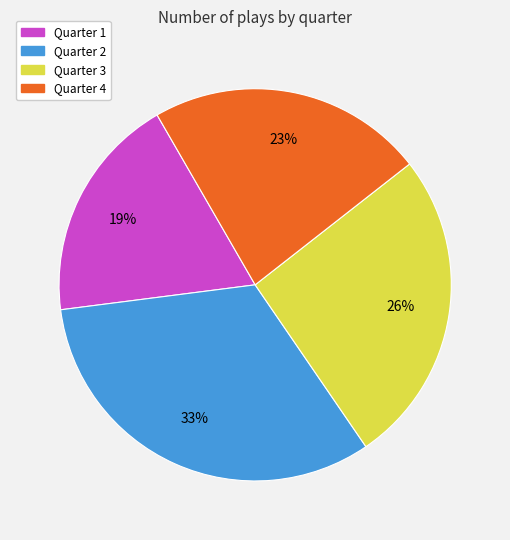

How many segments does this pie chart have?

4